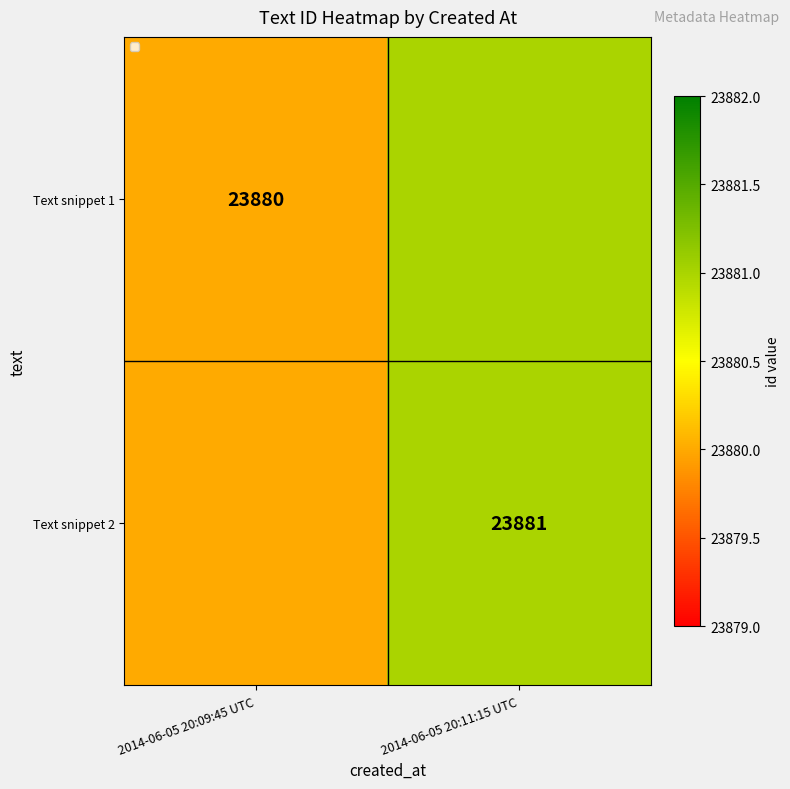

At 2014-06-05 20:11:15 UTC, list the series in order from smallest to largest.

Text snippet 1, Text snippet 2